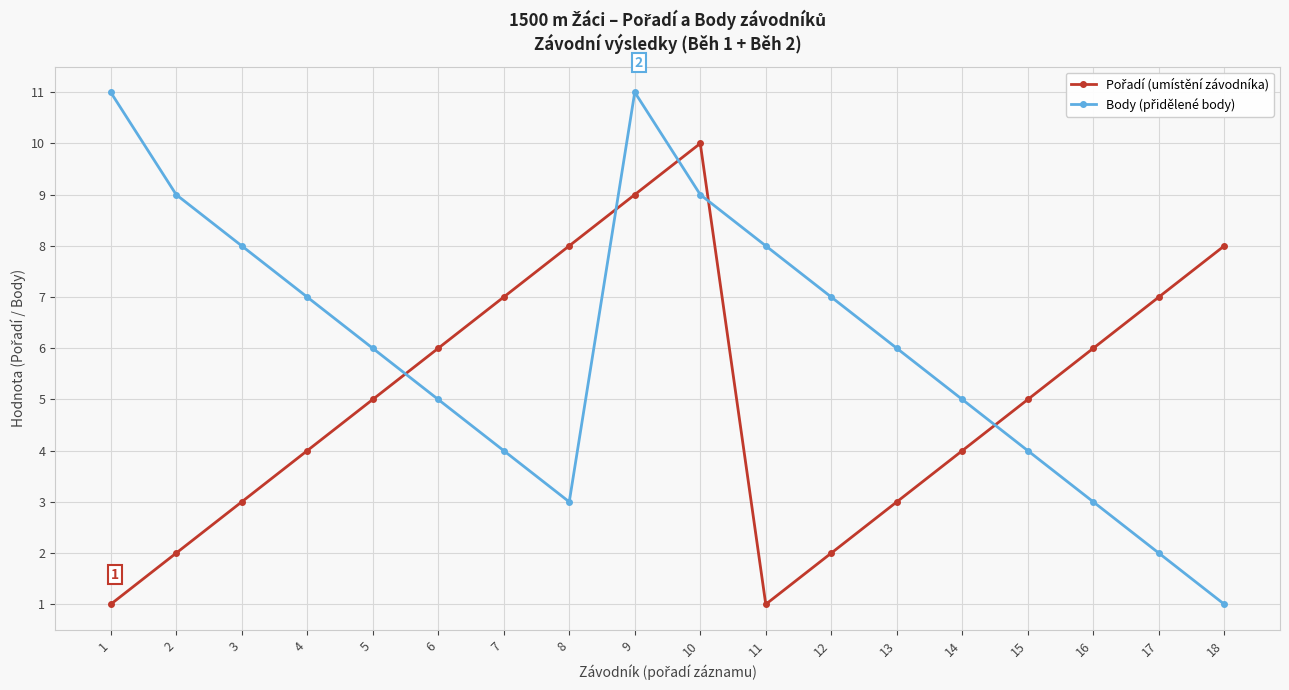

What is the total value across all series at 13?

9